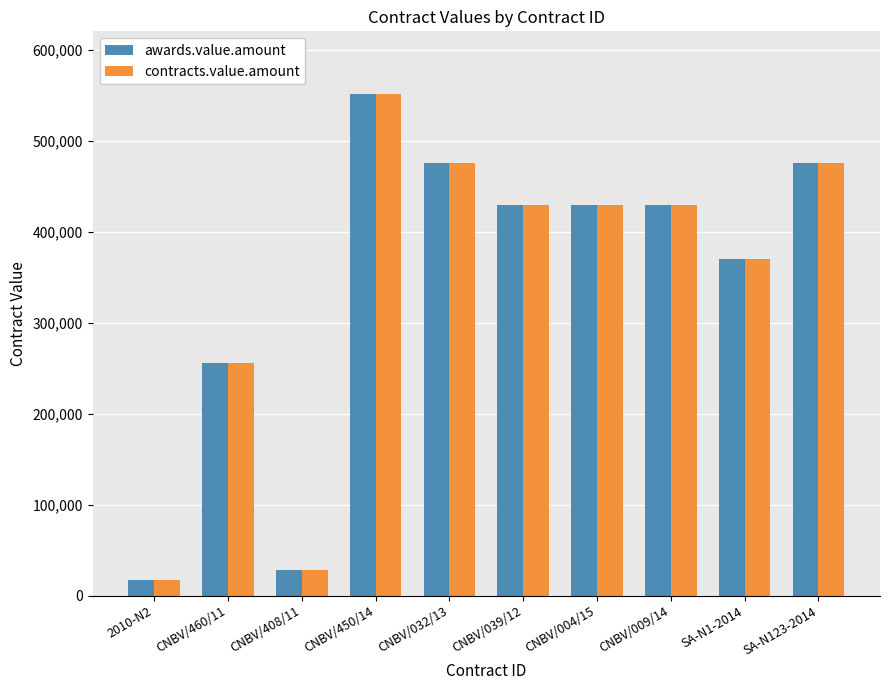

At which label is awards.value.amount closest to 284000?

CNBV/460/11